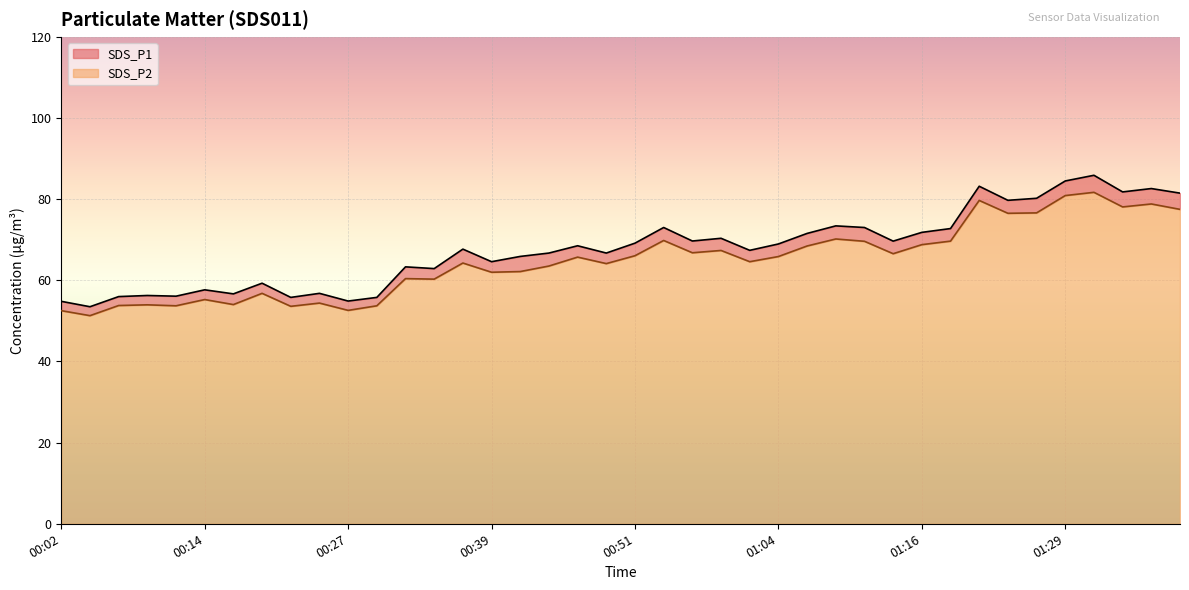

Between 00:22 and 00:29, which is larger?

00:22